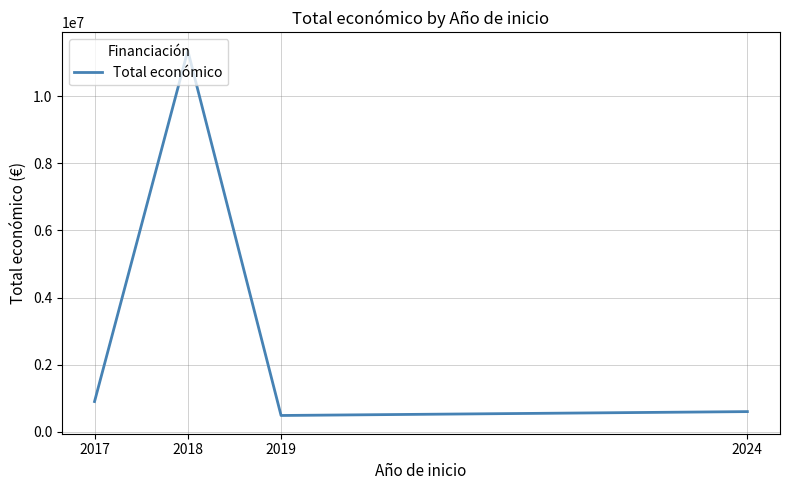

Where is the first local maximum?

2018